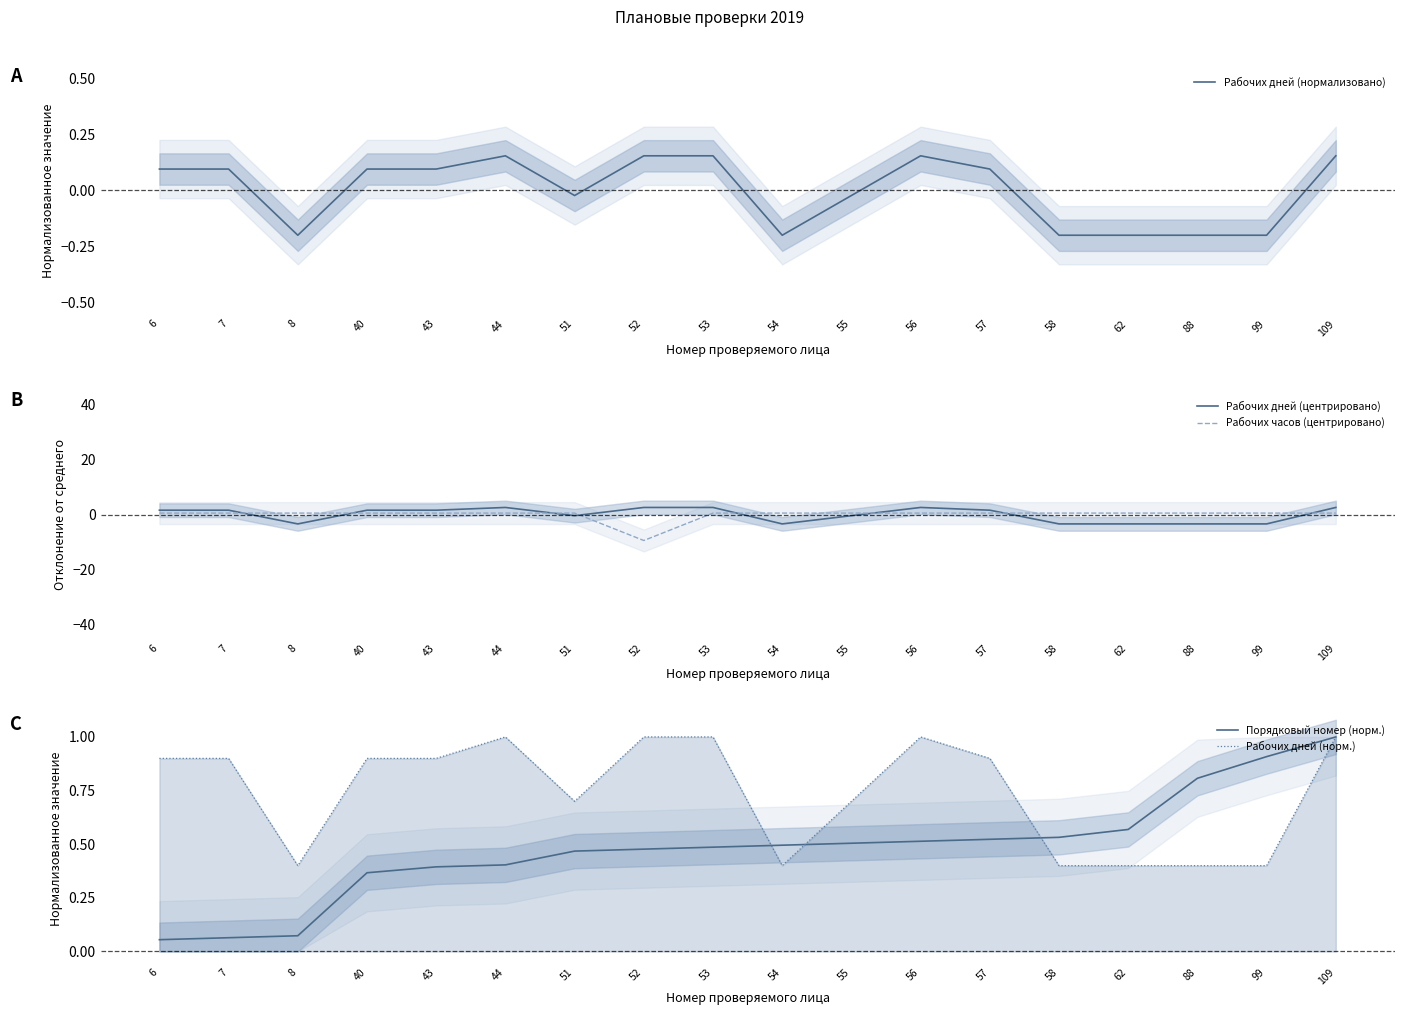

Which category has the highest value across all series?

44